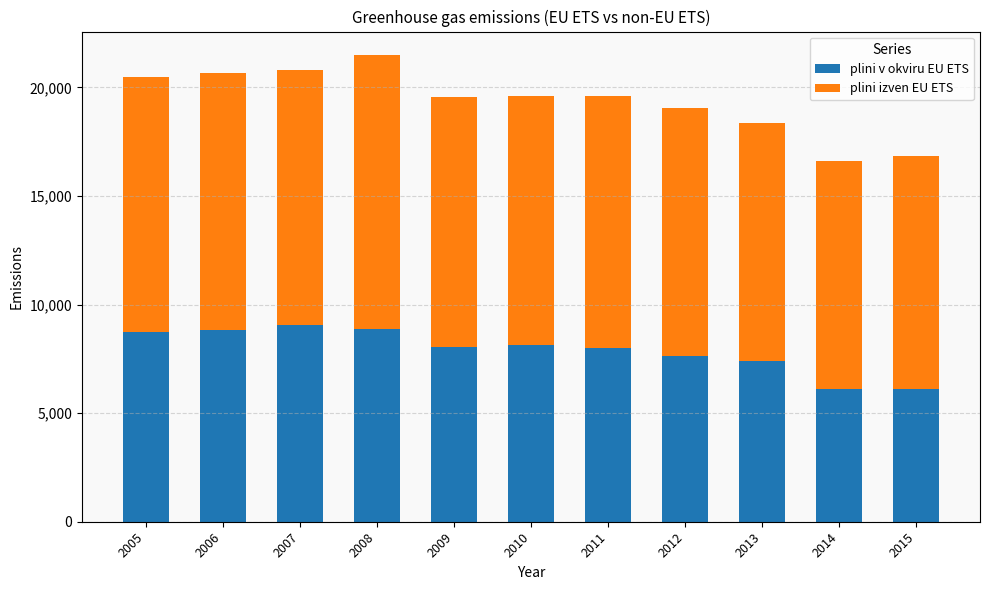

How many data points does each series have?

11